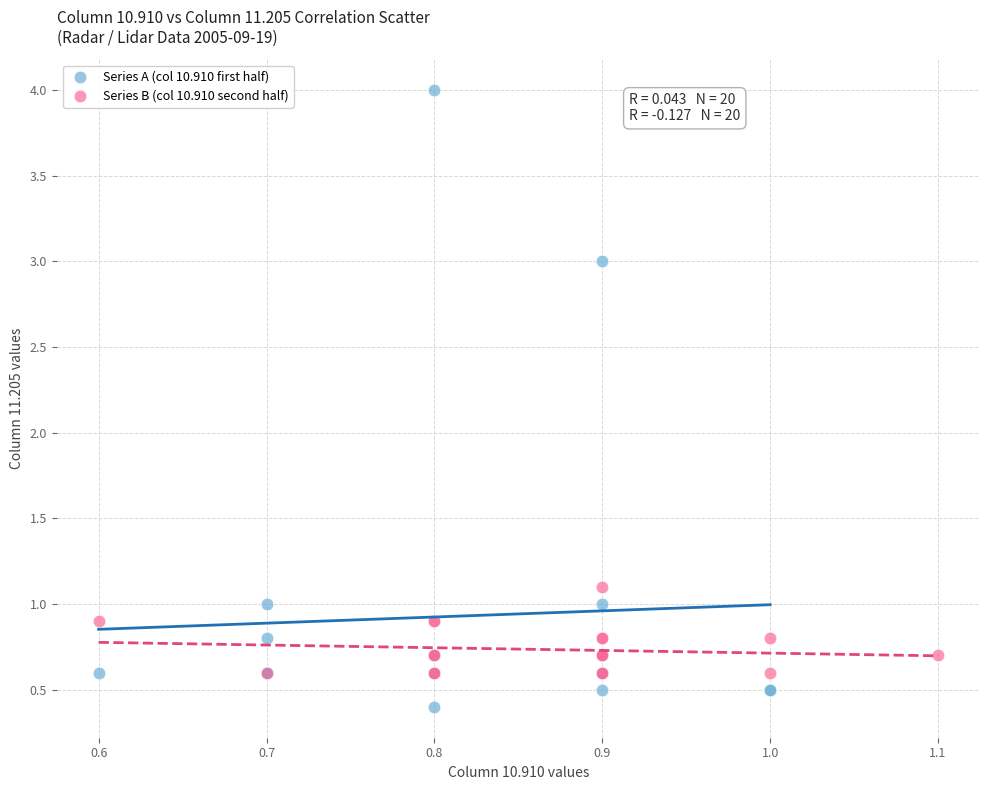

Which series contains the lowest Y value?

Series A (col 10.910 first half)